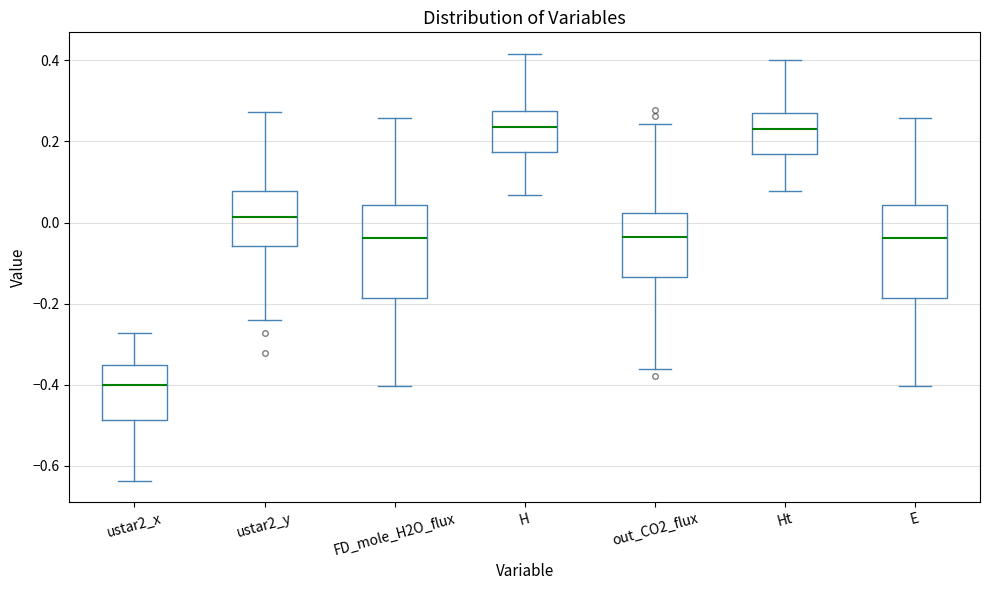

Reading left to right, transcribe this box plot: for each box, give where its median line is, the range the box spans, and where its two whiskers end, as read against the y-axis. The values are not printed on the chart, so give them approximately, as read against the axis.

ustar2_x: median -0.40, box -0.48 to -0.36, whiskers -0.64 to -0.28
ustar2_y: median 0.02, box -0.06 to 0.08, whiskers -0.24 to 0.28
FD_mole_H2O_flux: median -0.04, box -0.18 to 0.04, whiskers -0.40 to 0.26
H: median 0.24, box 0.18 to 0.28, whiskers 0.06 to 0.42
out_CO2_flux: median -0.04, box -0.14 to 0.02, whiskers -0.36 to 0.24
Ht: median 0.24, box 0.16 to 0.26, whiskers 0.08 to 0.40
E: median -0.04, box -0.18 to 0.04, whiskers -0.40 to 0.26